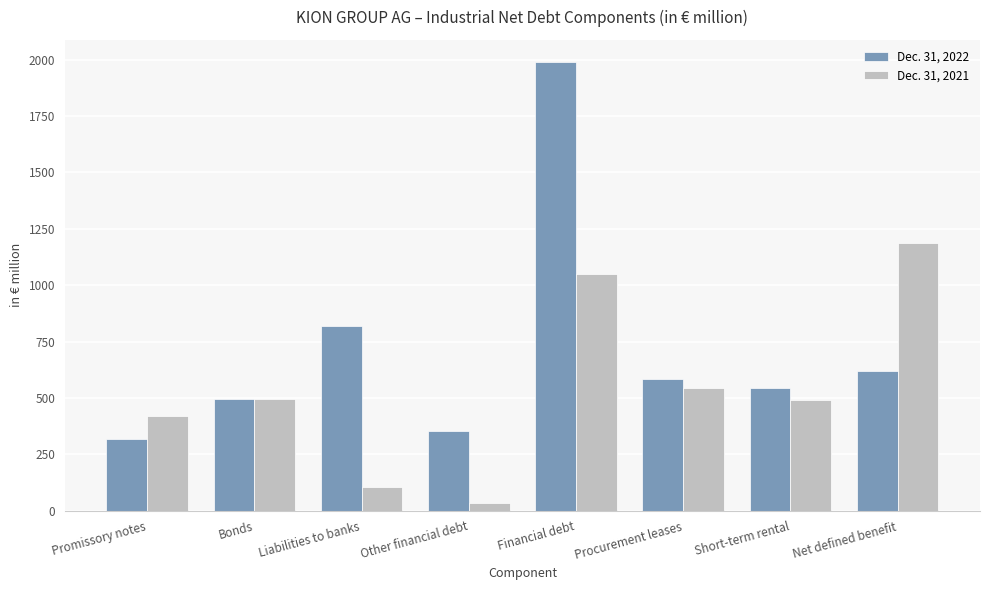

Are the bars grouped side by side (vs. stacked)?

Yes